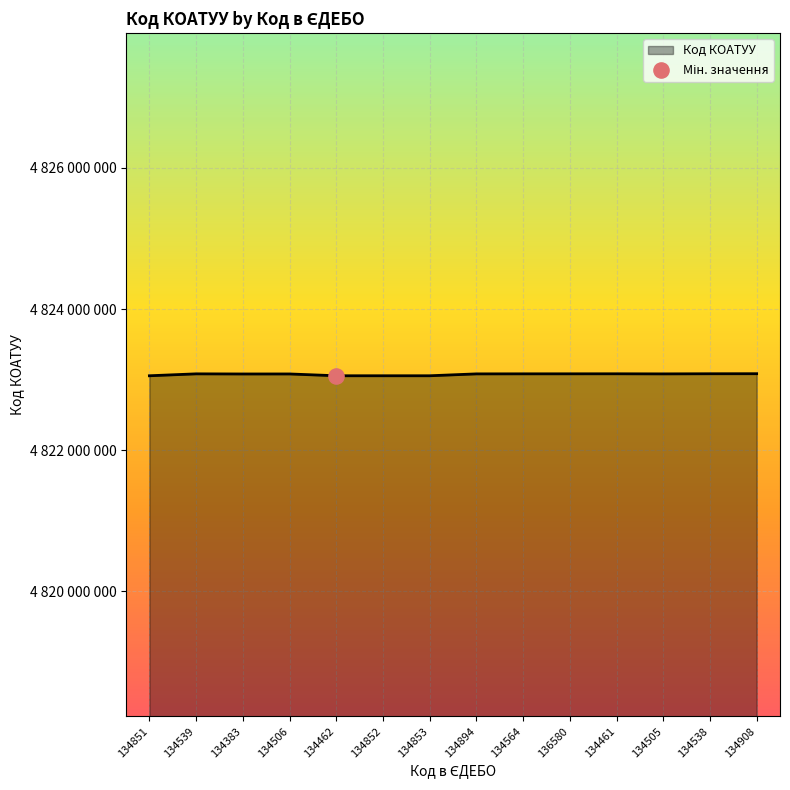

Is this an area chart (filled region under the line)?

Yes